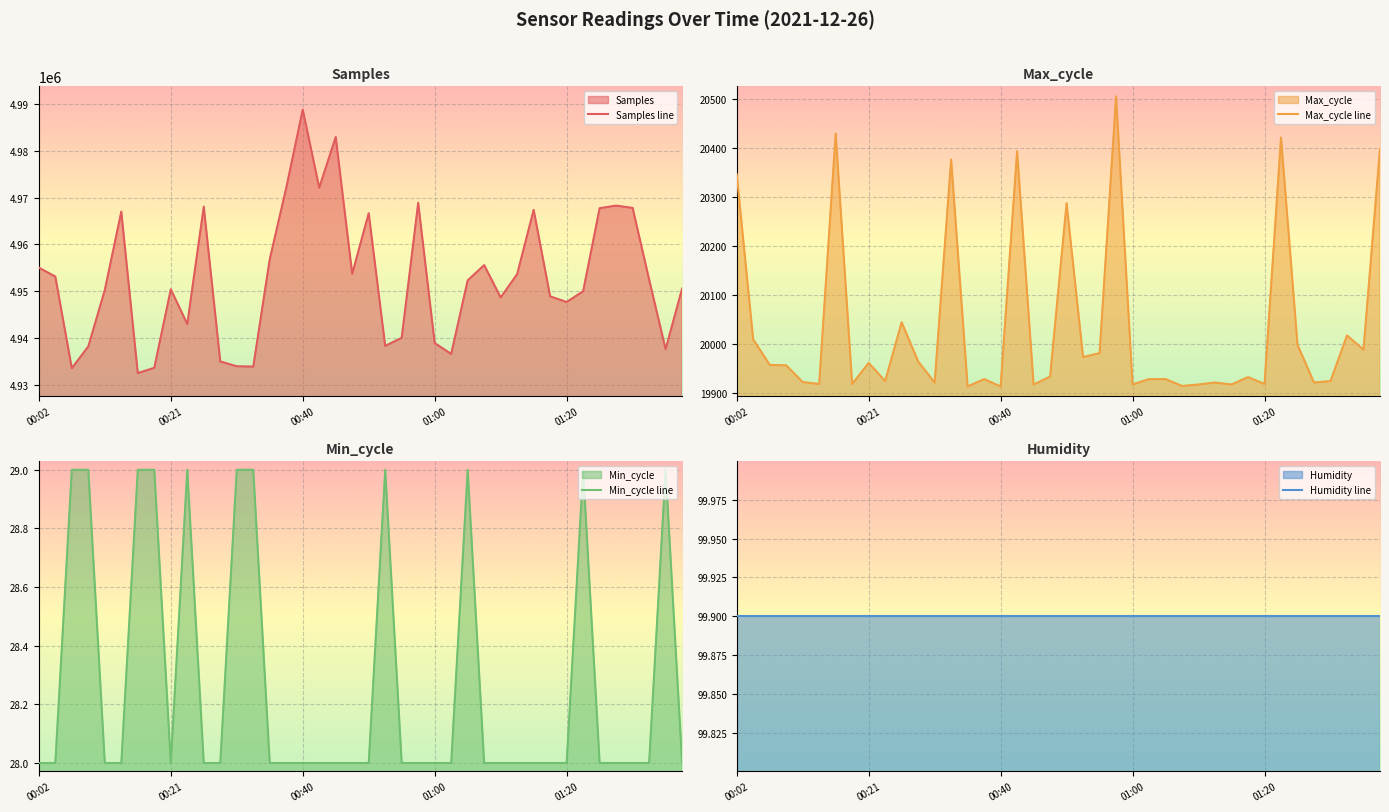

How many categories are shown in the chart?

40